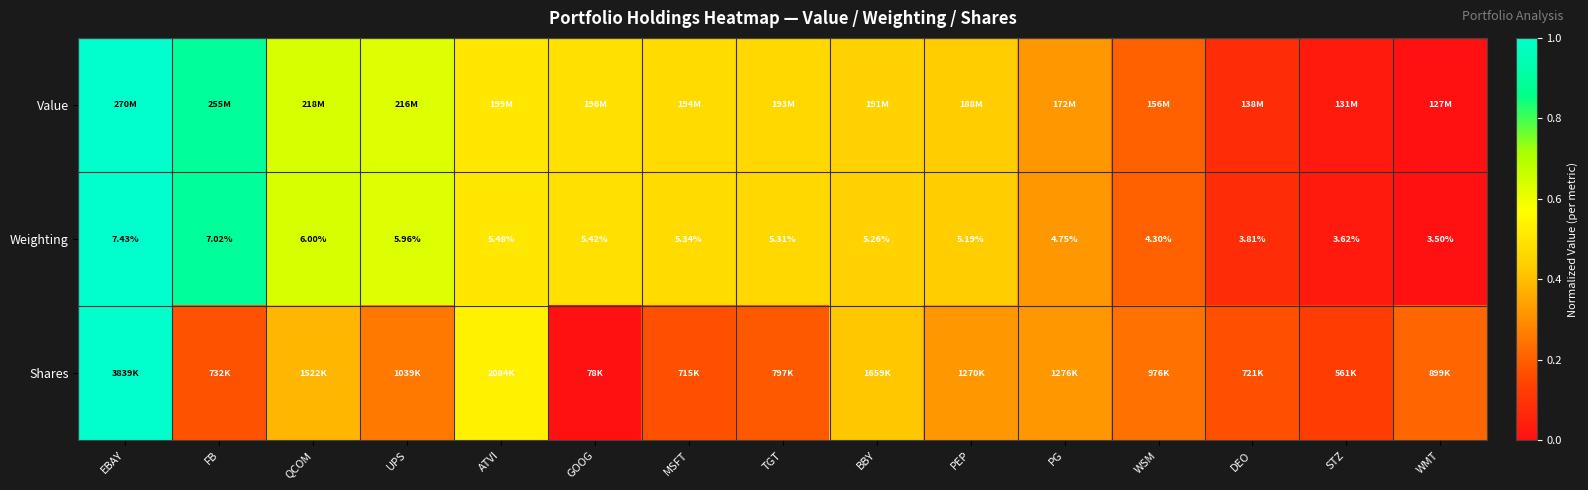

Where does the Weighting series first go above 5?

EBAY